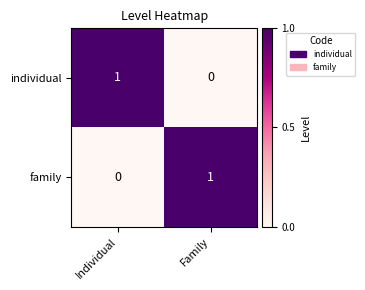

How many categories are shown in the chart?

2